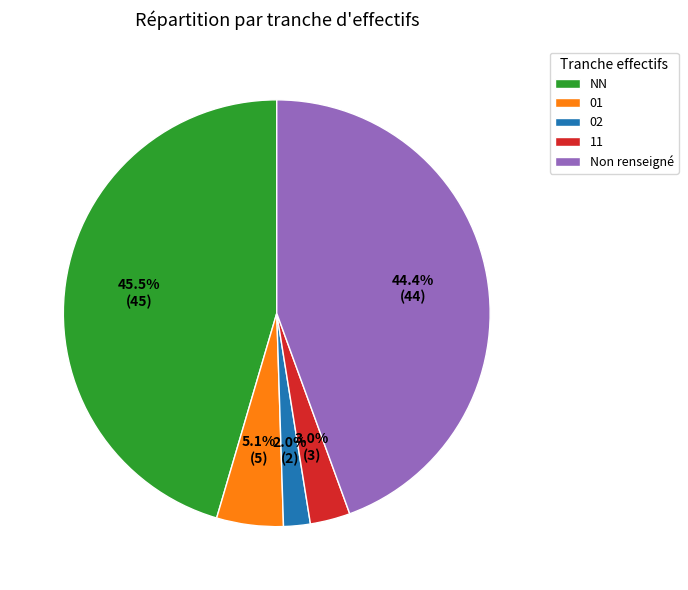

Which slice is the largest?

NN